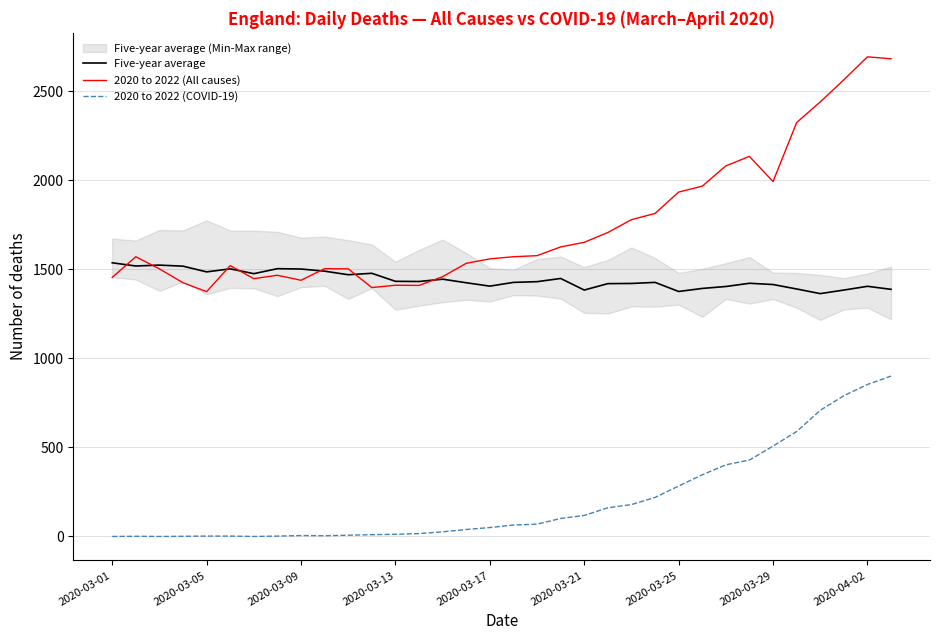

True or false: 2020 to 2022 (All causes) and 2020 to 2022 (COVID-19) cross at least once.

False